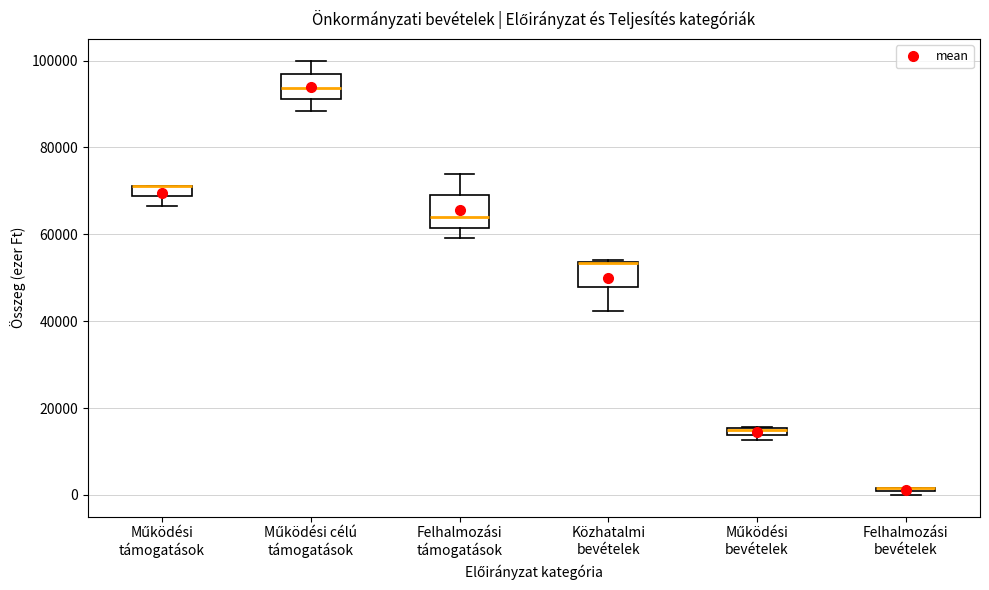

Where does the lower whisker of the box for Működési támogatások end on the y-axis? The values are not printed on the chart, so give them approximately, as read against the axis.

66000